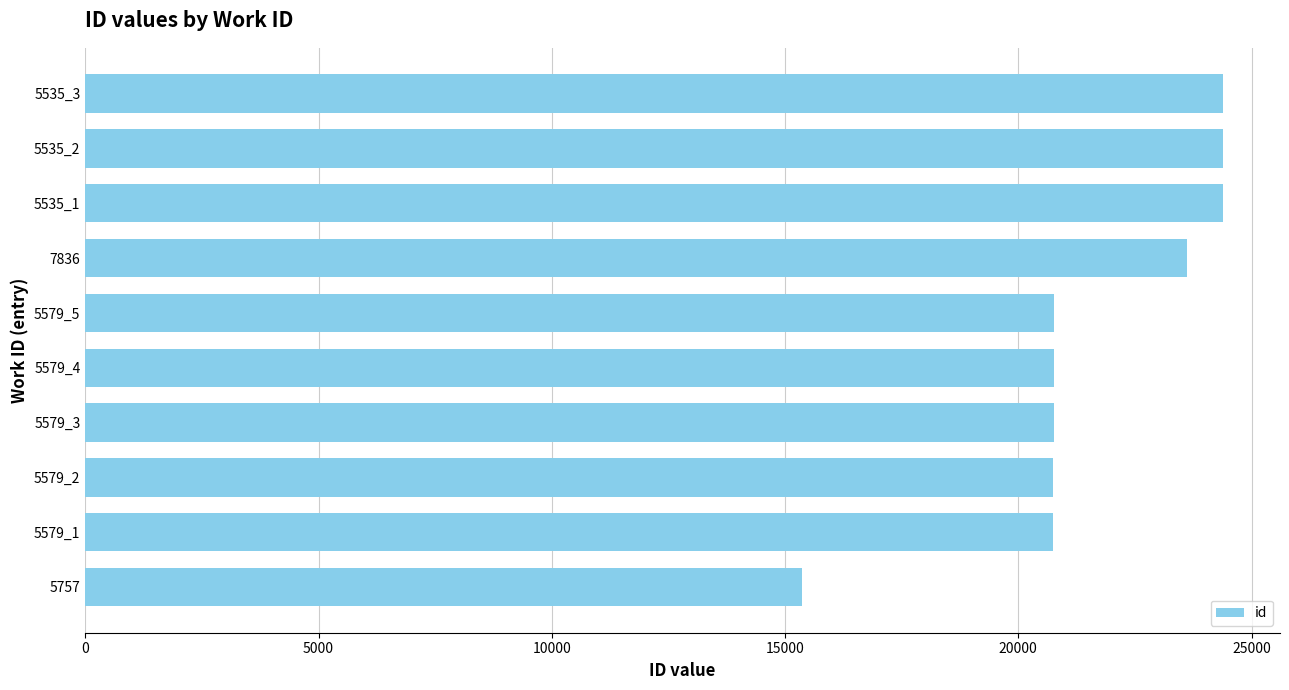

What is the change in value from 5535_2 to 7836?

-777